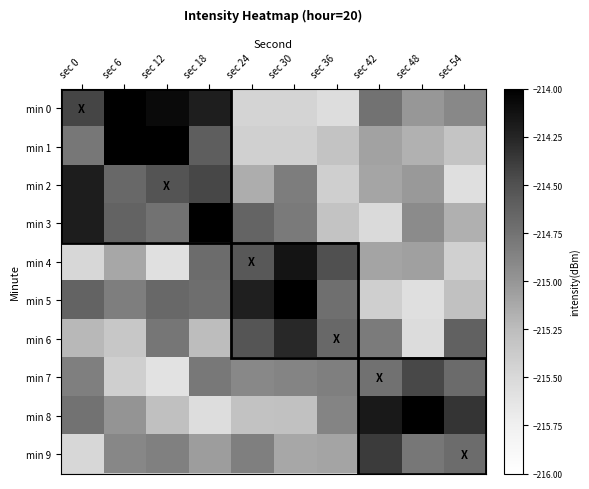

How many data points does each series have?

10